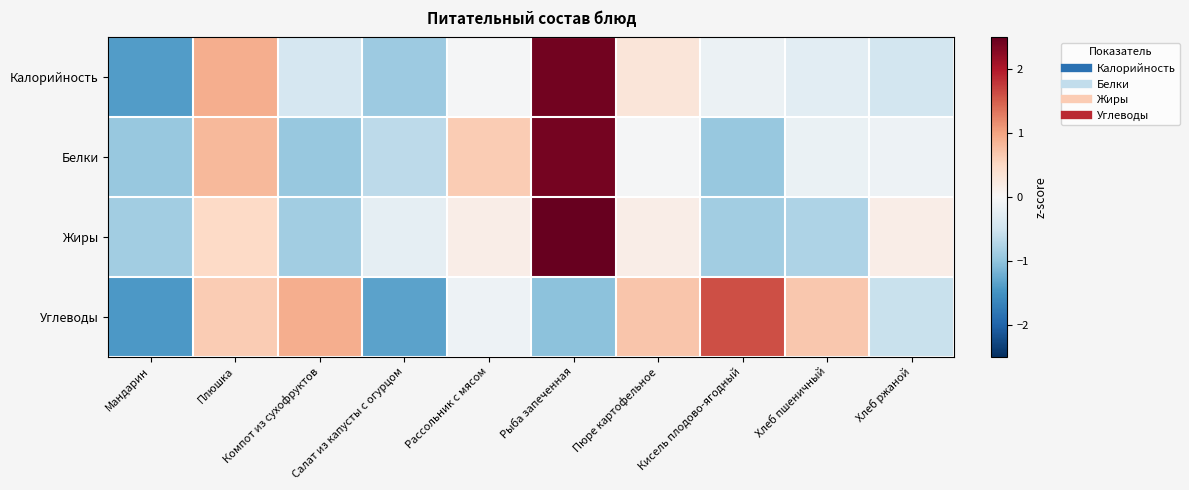

Between Салат из капусты с огурцом and Плюшка, which is larger?

Плюшка